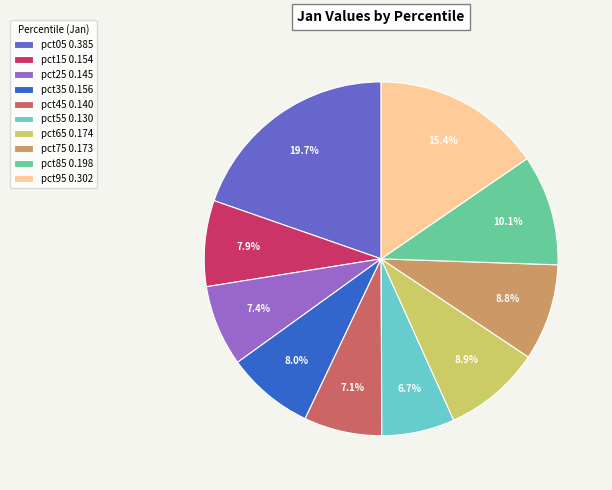

Is there a majority slice in this chart?

No